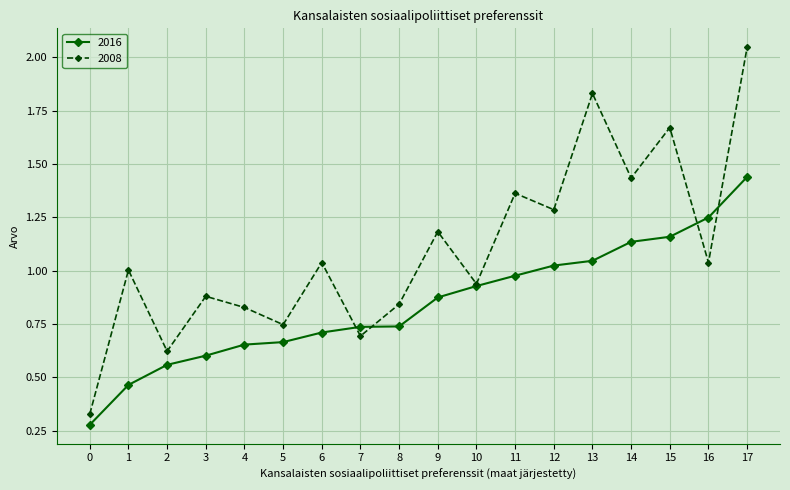

At which category does the chart reach its minimum across all series?

0